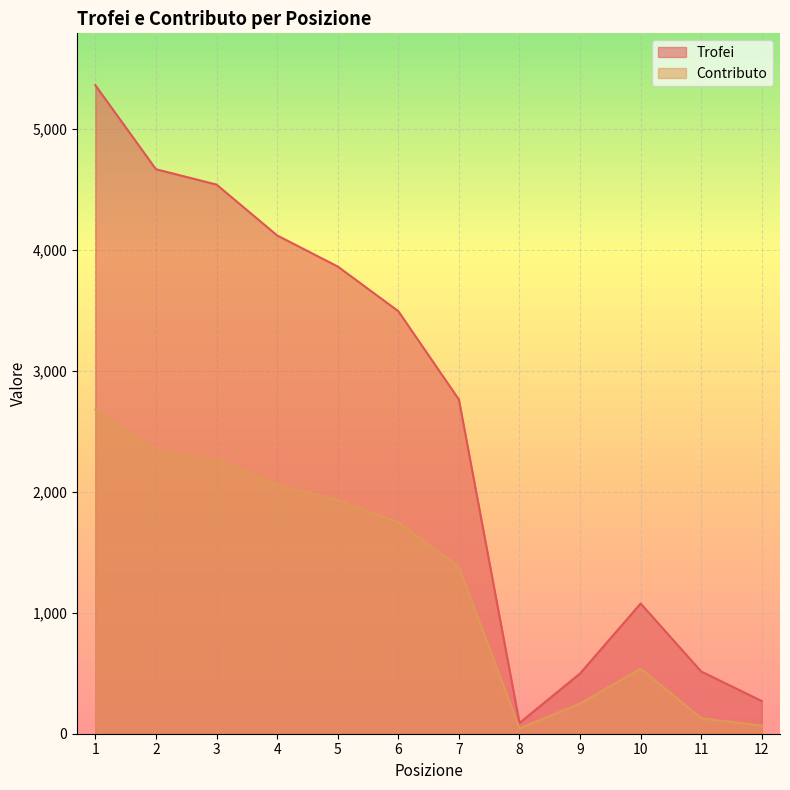

Is it true that Trofei equals 4118 at 4?

True